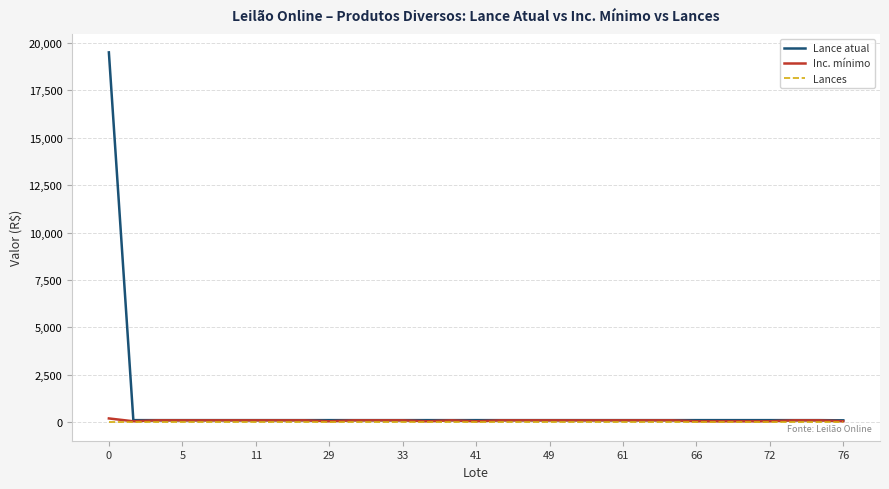

Which series has the widest spread of values?

Lance atual